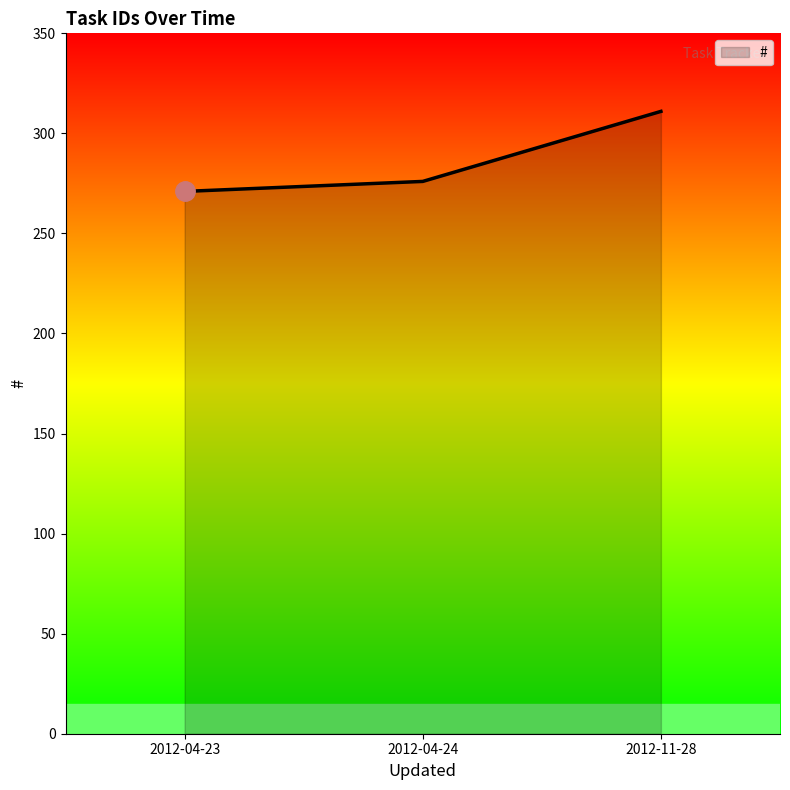

What is the smallest value displayed?

271